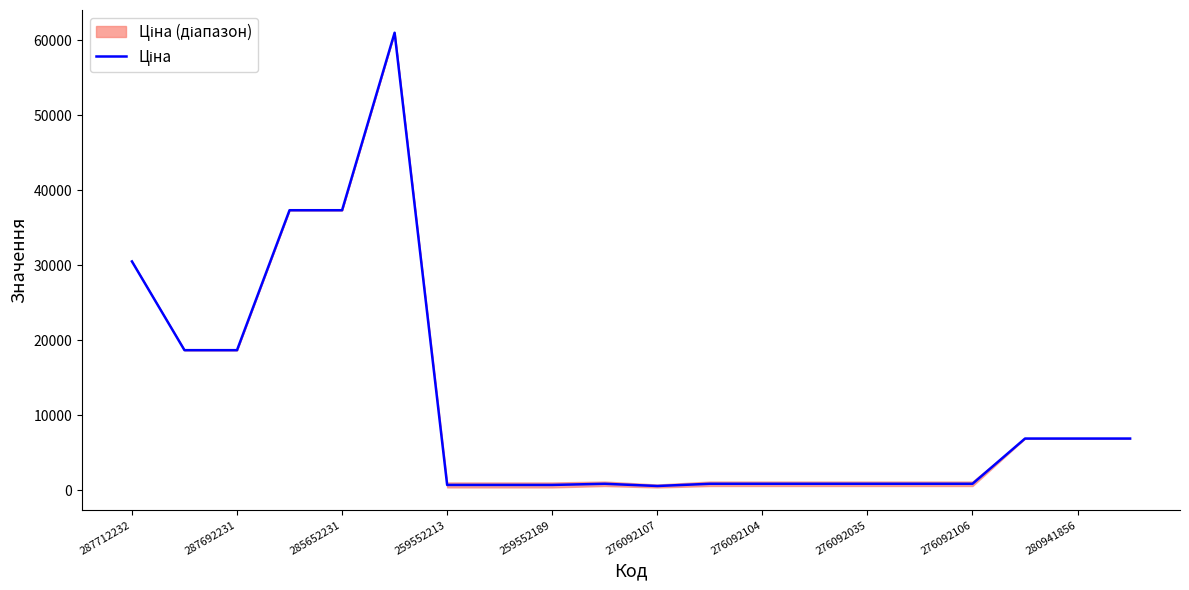

How many points are lower than both their immediate neighbors (excluding endpoints)?

1